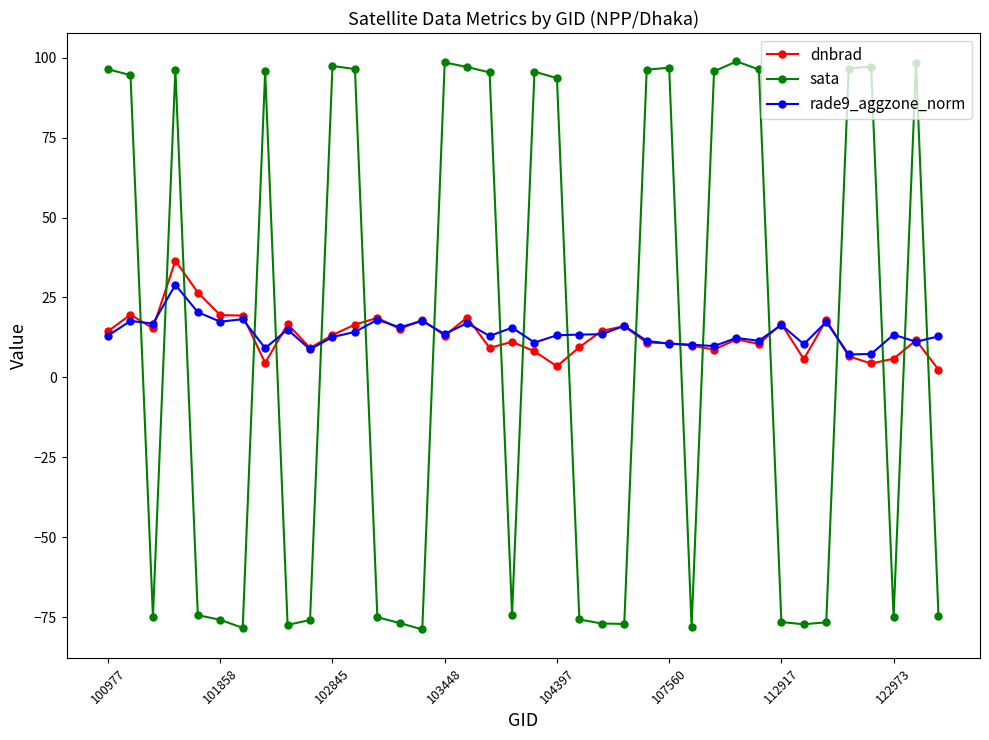

Which series has the widest spread of values?

sata